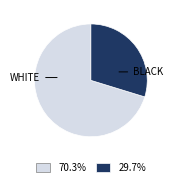

What is the ratio of the value at BLACK to the value at WHITE?

0.4